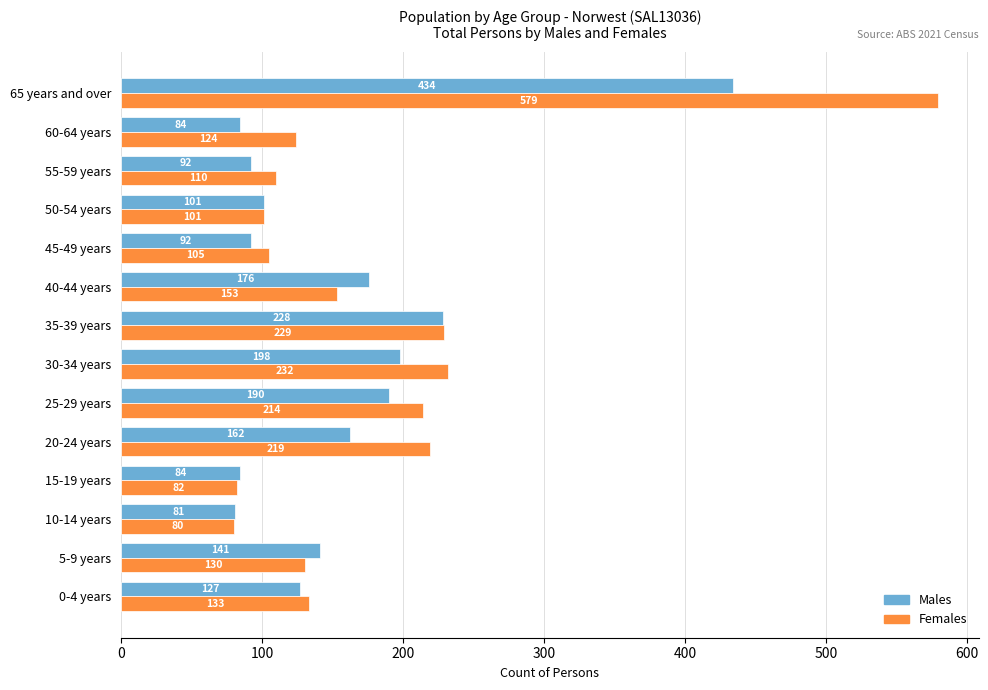

List the series in order of their peak value, lowest first.

Males, Females